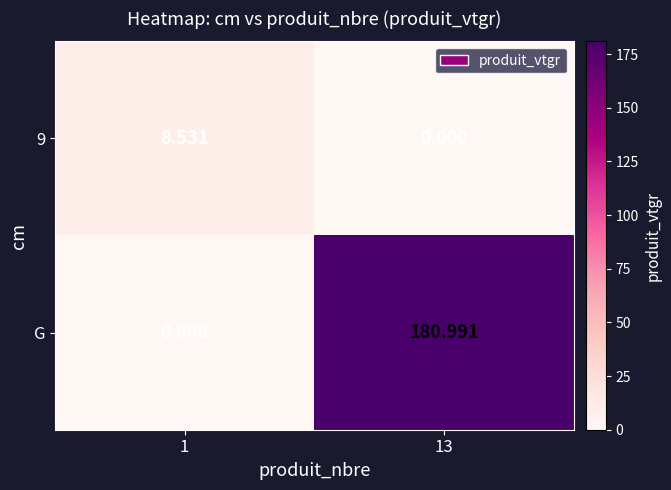

Is the value of 9 at 1 greater than the value of G at 1?

Yes